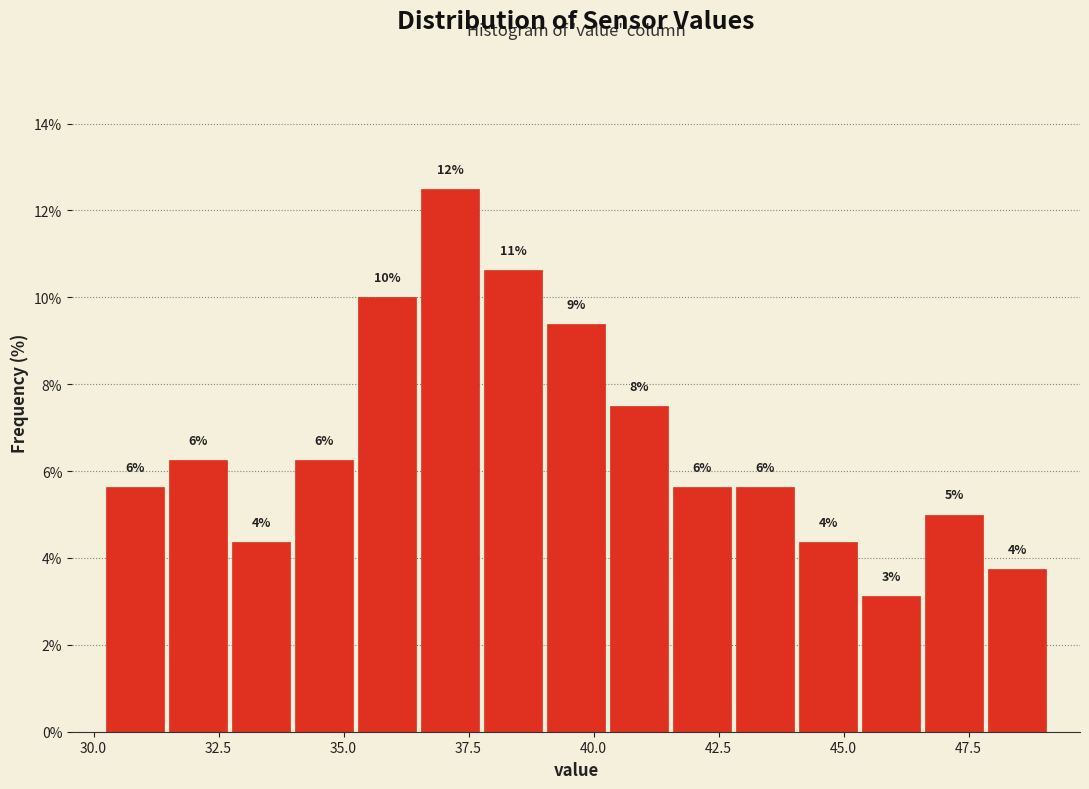

Read against the x-axis, roughly where is the centre of the tallest bar?

37.0